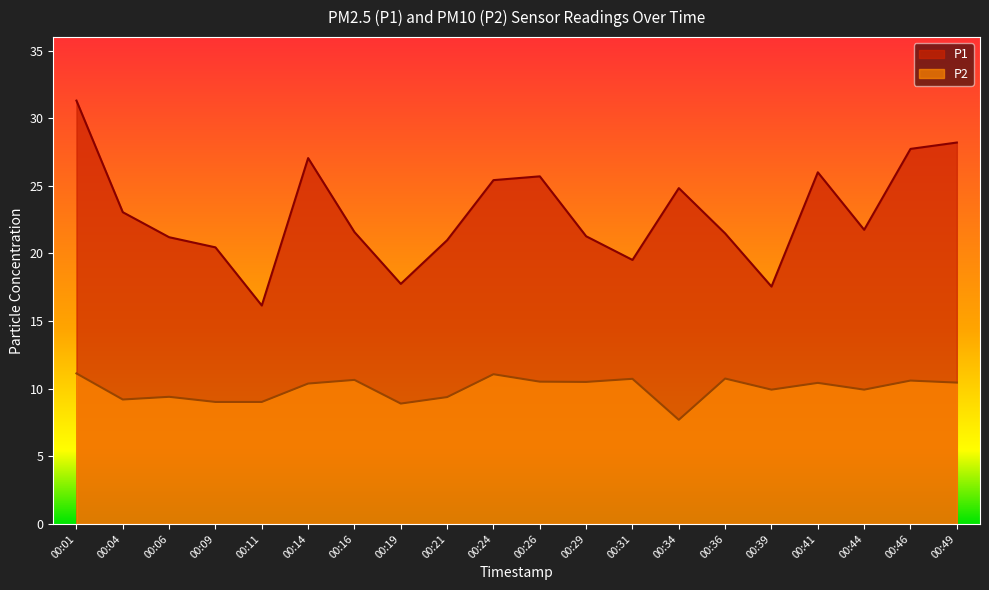

What is the sum of the P2 values at 00:34 and 00:36?

18.4